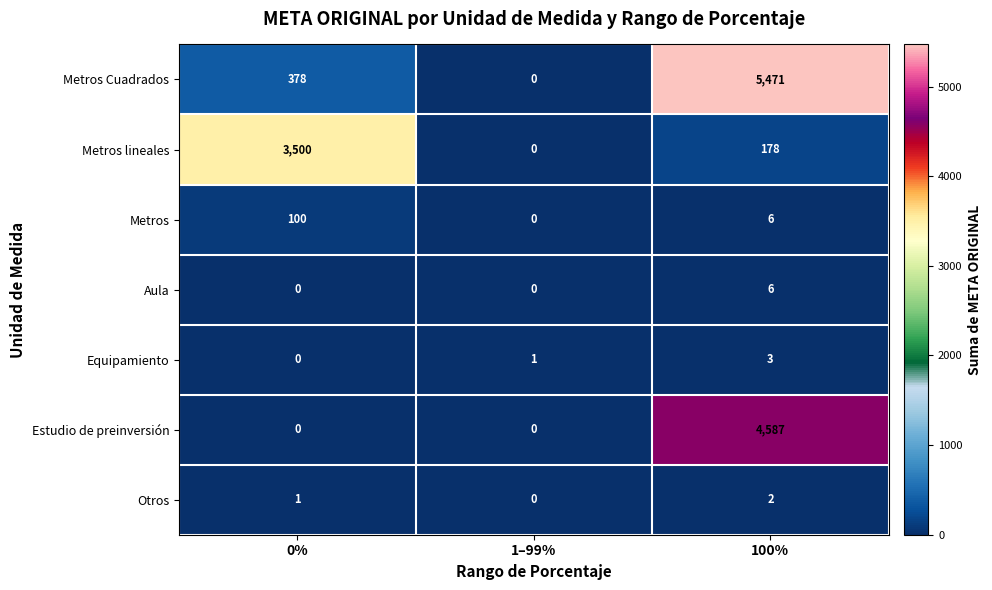

Which label corresponds to the largest value in the chart?

100%